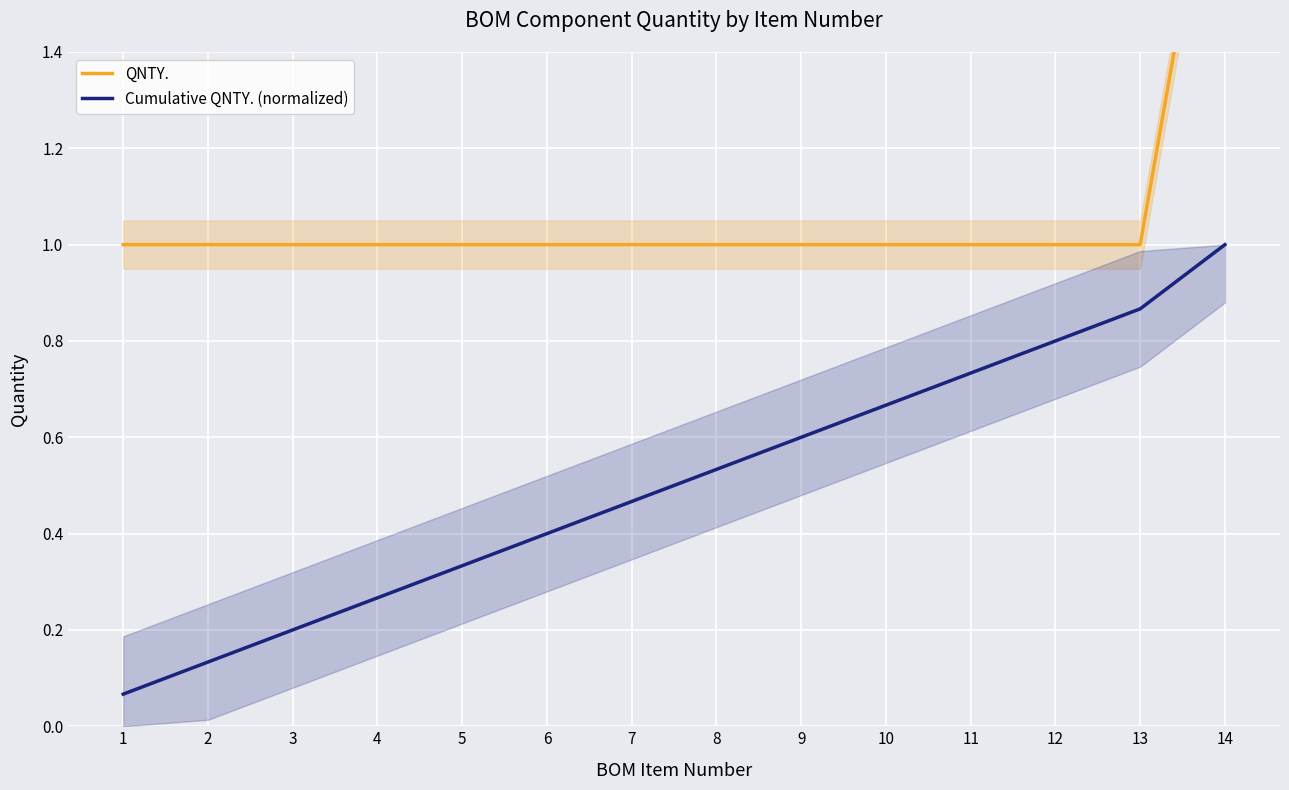

Which label corresponds to the largest value in the chart?

14